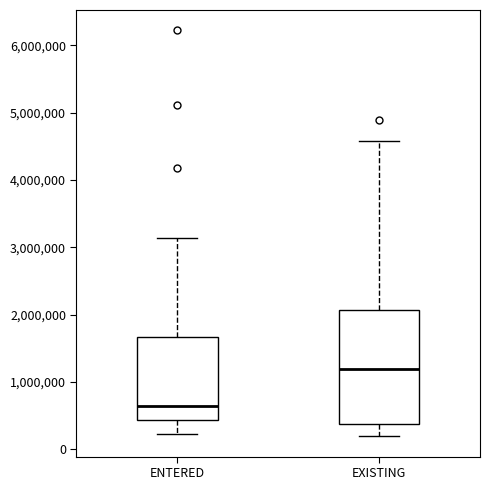

Reading left to right, read every box against the y-axis: the position of its median line, the range the box covers, and the ends of its whiskers. The values are not printed on the chart, so give them approximately, as read against the axis.

ENTERED: median 600000, box 400000 to 1700000, whiskers 200000 to 3100000
EXISTING: median 1200000, box 400000 to 2100000, whiskers 200000 to 4600000